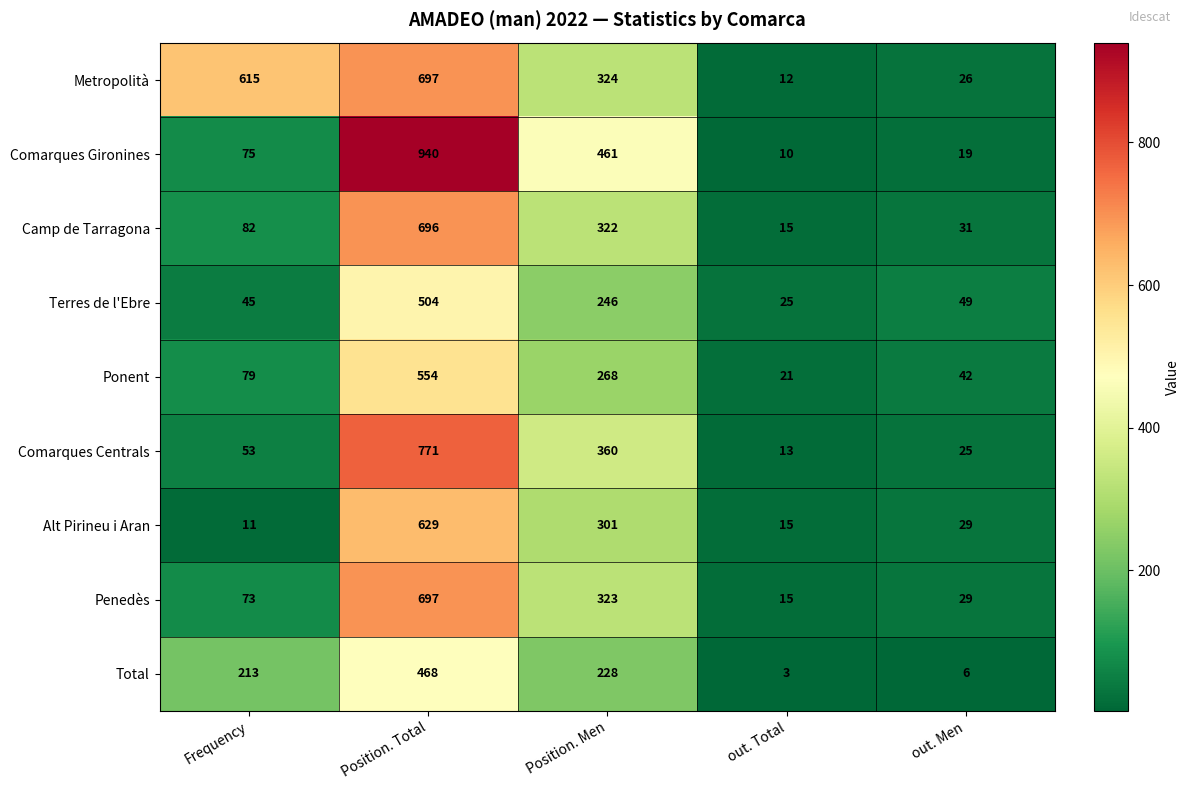

What is the approximate value of Metropolità at Frequency?

615